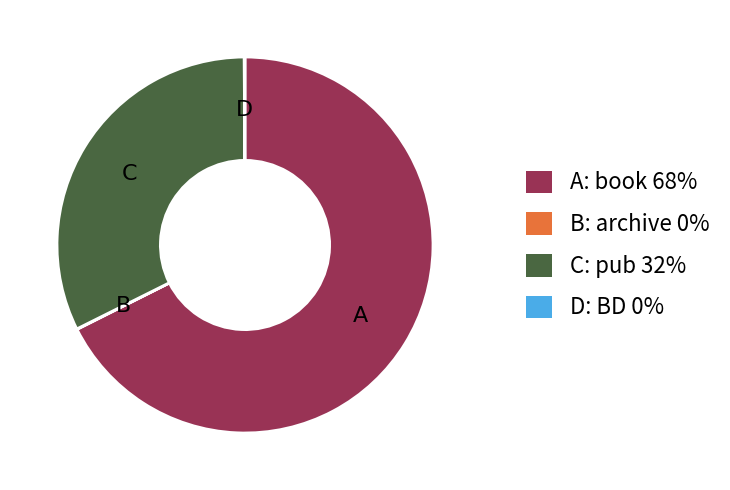

What is the largest slice in the pie chart?

A: book 68%